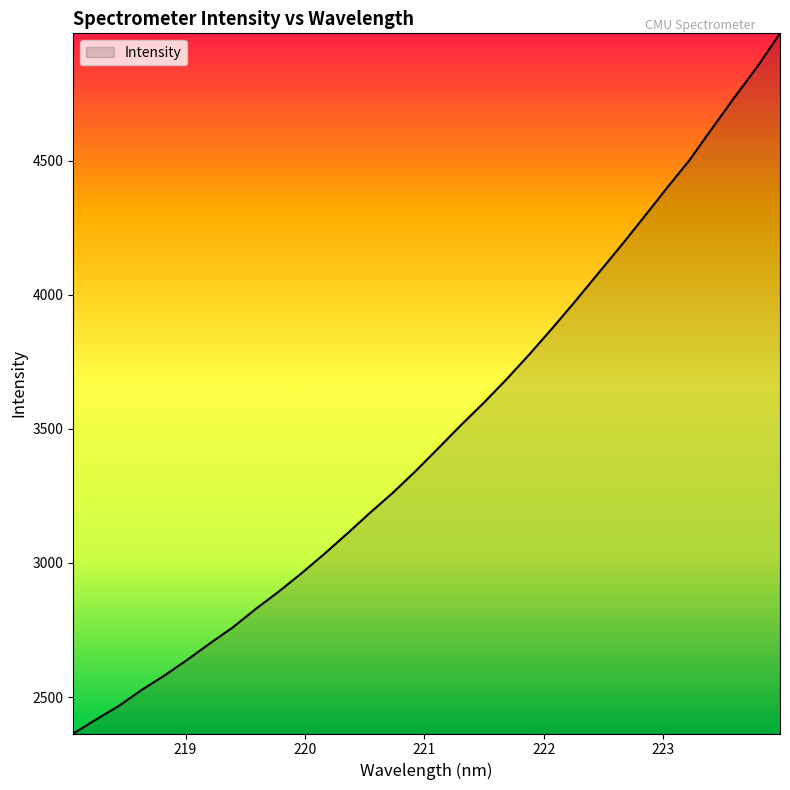

What is the greatest value displayed?

4974.4